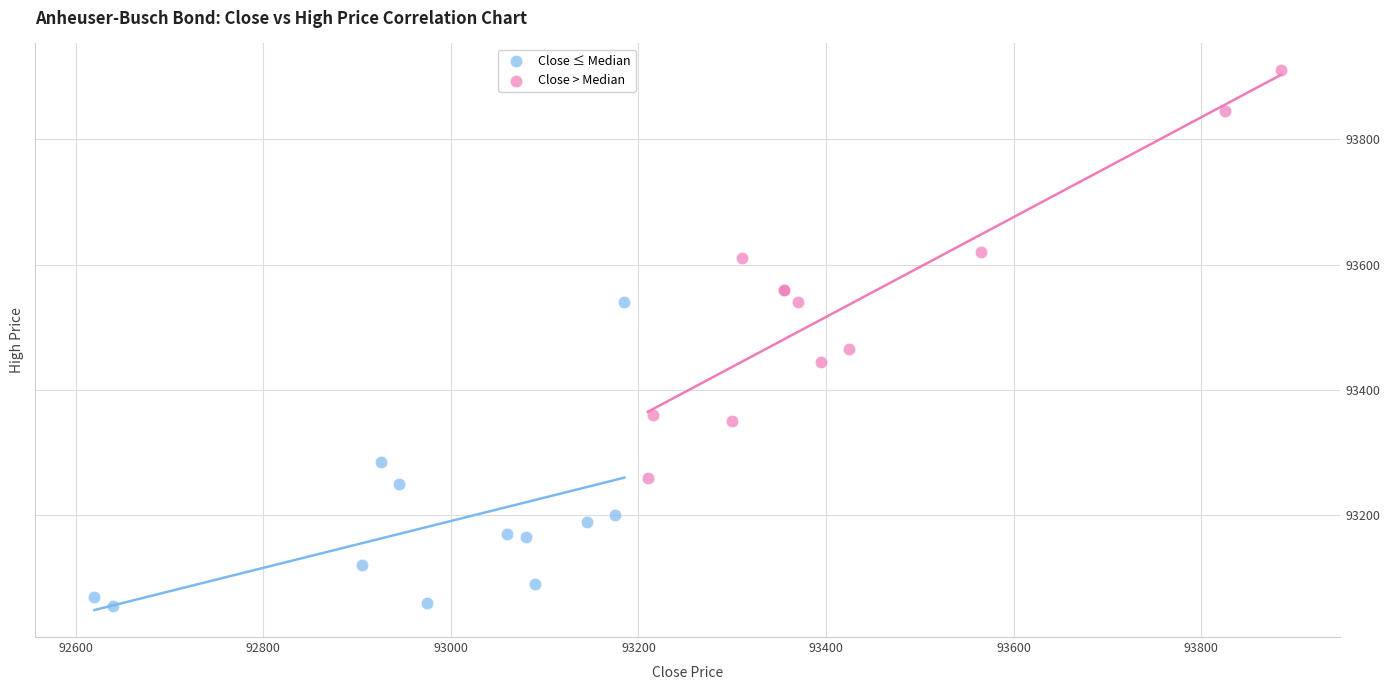

Which series reaches the maximum Y coordinate?

Close > Median